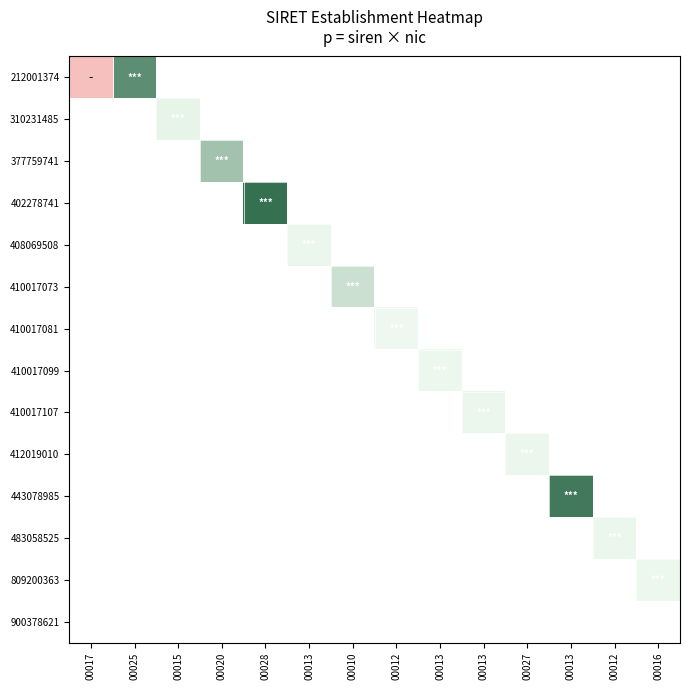

What is the difference between the highest and lowest values at 00010?

17